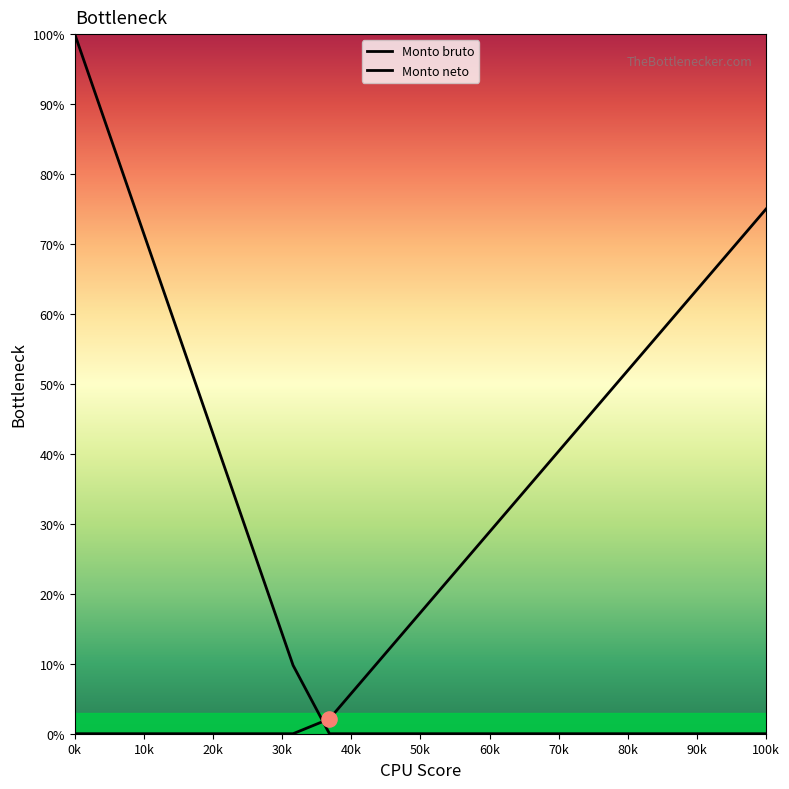

Which series contains the lowest Y value?

Monto bruto